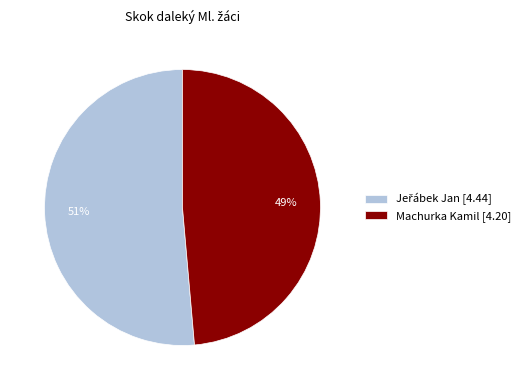

To the nearest percent, what is the average slice percentage?

50%